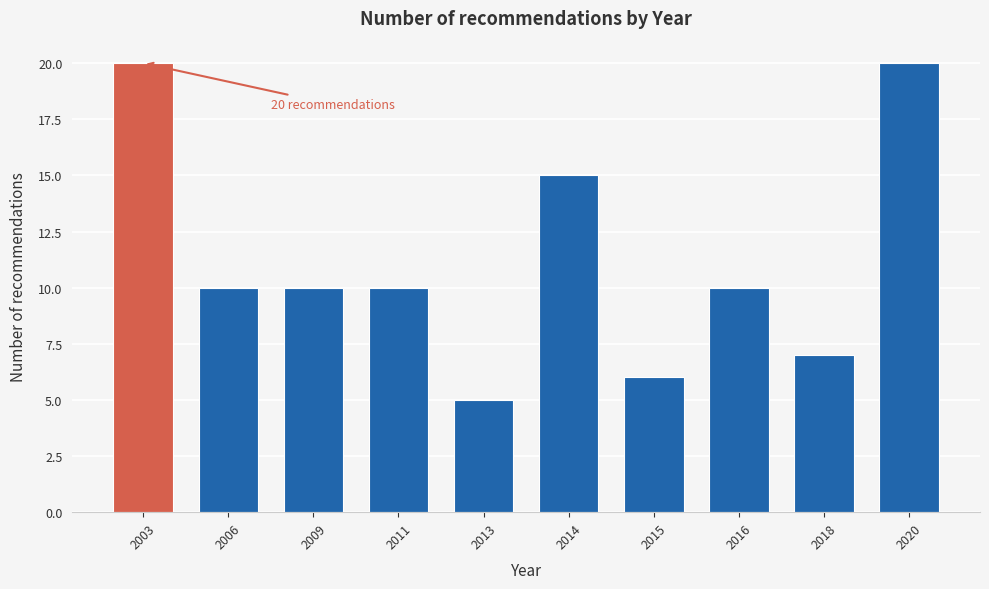

Reading right to left, list all the values displayed in this chart.

20	7	10	6	15	5	10	10	10	20